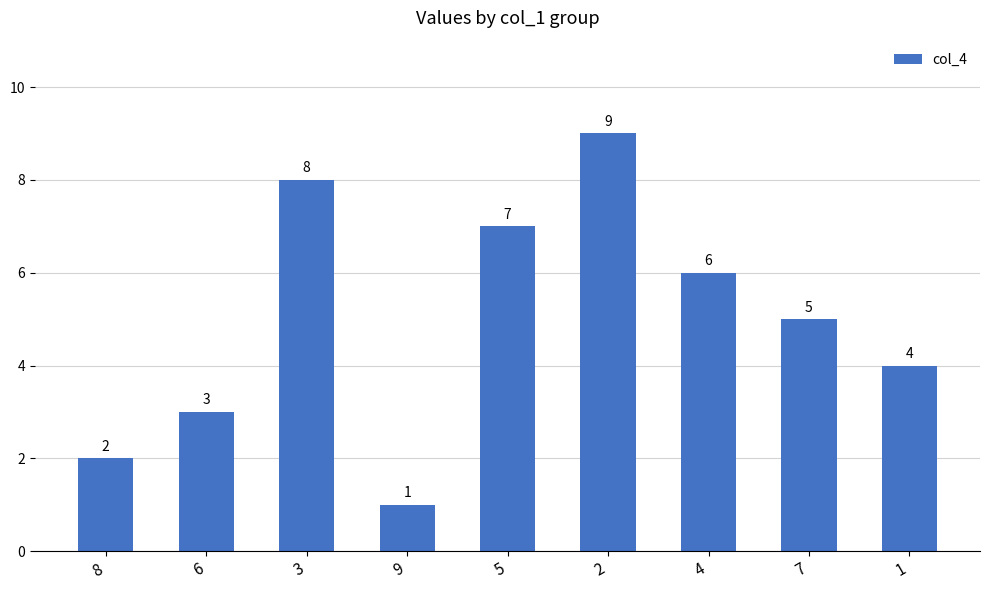

What is the value of the 3rd bar from the left?

8